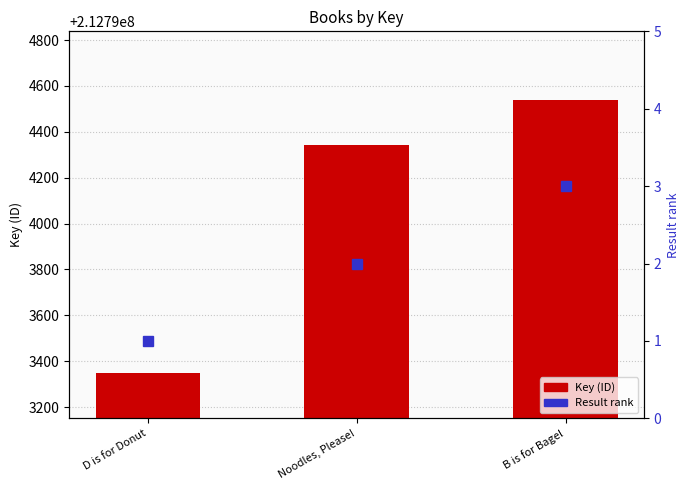

Does the chart contain stacked bars?

No